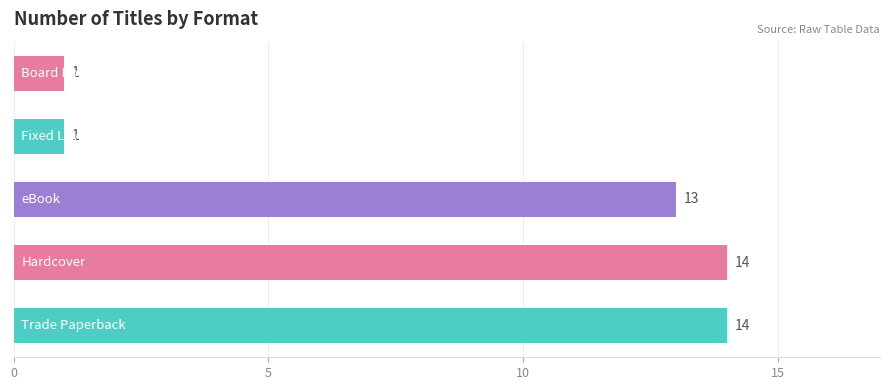

How many bars are there in total?

5